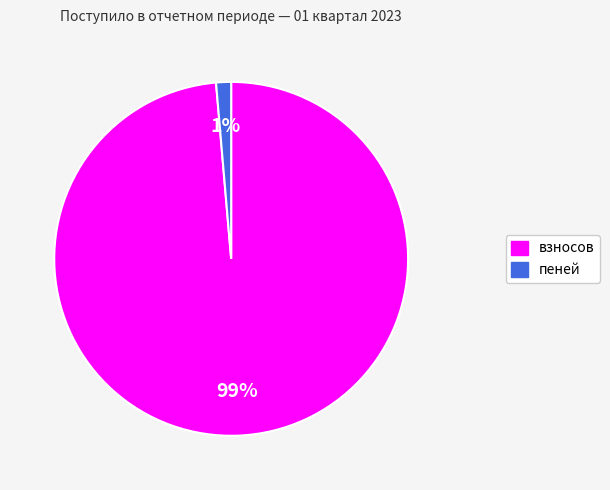

Which has a higher value, пеней or взносов?

взносов